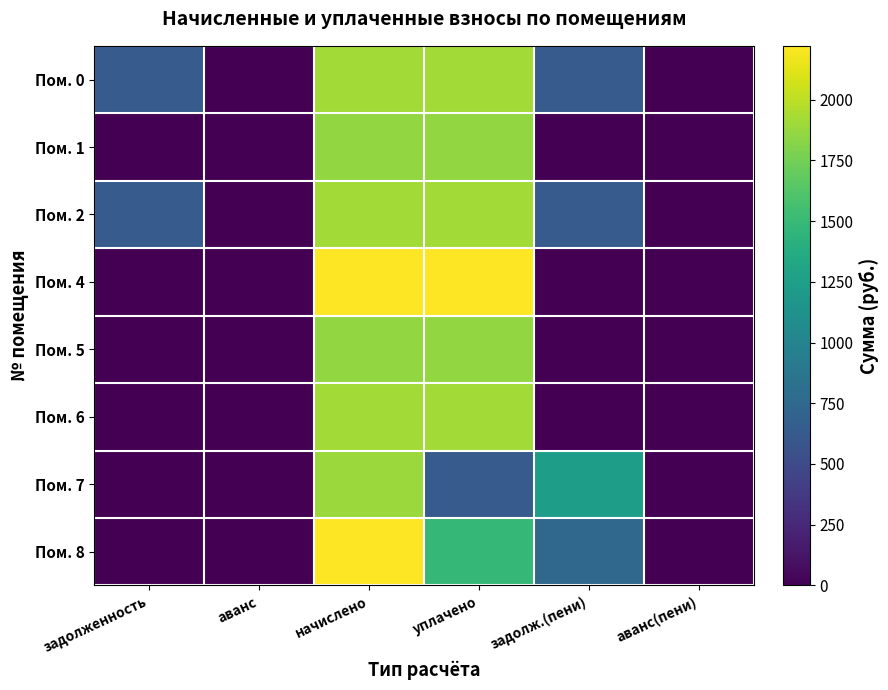

Reading left to right, list all the values displayed in this chart.

Пом. 0: задолженность=636.7	аванс=0.0	начислено=1910.0	уплачено=1910.0	задолж.(пени)=636.7	аванс(пени)=0.0
Пом. 1: задолженность=0.0	аванс=0.0	начислено=1862.3	уплачено=1862.3	задолж.(пени)=0.0	аванс(пени)=0.0
Пом. 2: задолженность=636.7	аванс=0.0	начислено=1910.0	уплачено=1913.0	задолж.(пени)=633.6	аванс(пени)=0.0
Пом. 4: задолженность=0.0	аванс=0.0	начислено=2221.6	уплачено=2221.6	задолж.(пени)=0.0	аванс(пени)=0.0
Пом. 5: задолженность=0.0	аванс=0.0	начислено=1862.3	уплачено=1862.3	задолж.(пени)=0.0	аванс(пени)=0.0
Пом. 6: задолженность=0.0	аванс=0.0	начислено=1913.6	уплачено=1913.6	задолж.(пени)=0.0	аванс(пени)=0.0
Пом. 7: задолженность=0.0	аванс=0.0	начислено=1888.0	уплачено=641.0	задолж.(пени)=1247.0	аванс(пени)=0.0
Пом. 8: задолженность=0.0	аванс=0.0	начислено=2217.9	уплачено=1478.6	задолж.(пени)=739.3	аванс(пени)=0.0